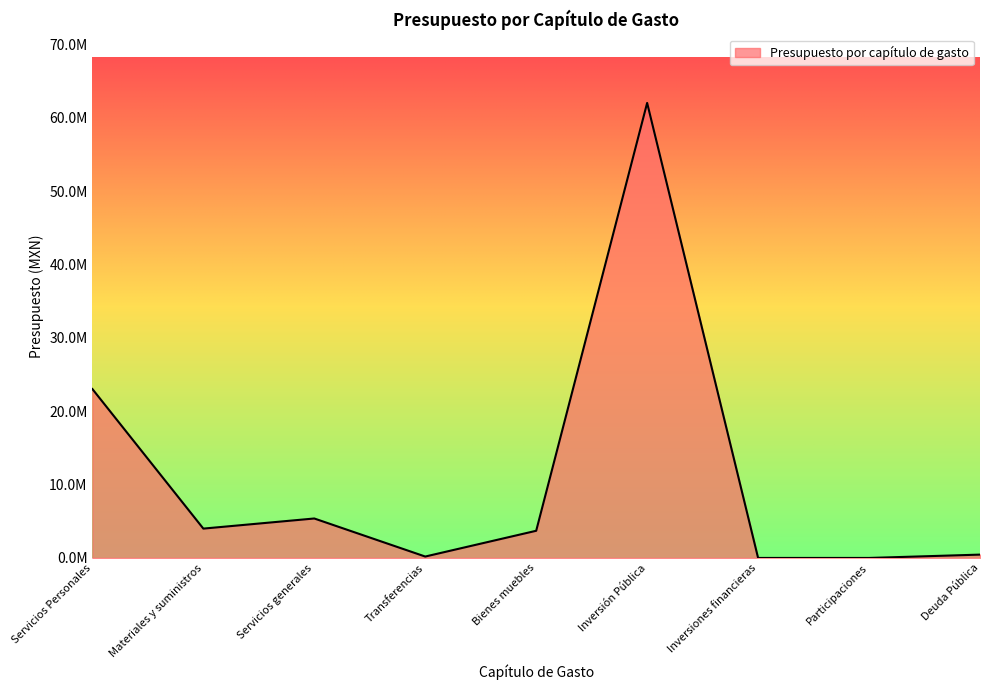

Does the chart have visible grid lines?

No